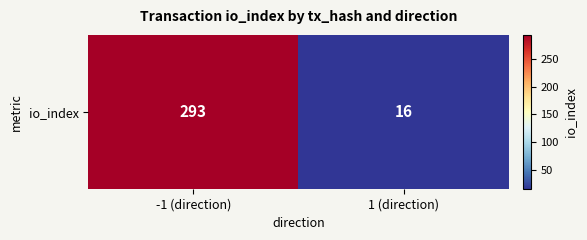

Reading left to right, list all the values displayed in this chart.

293	16